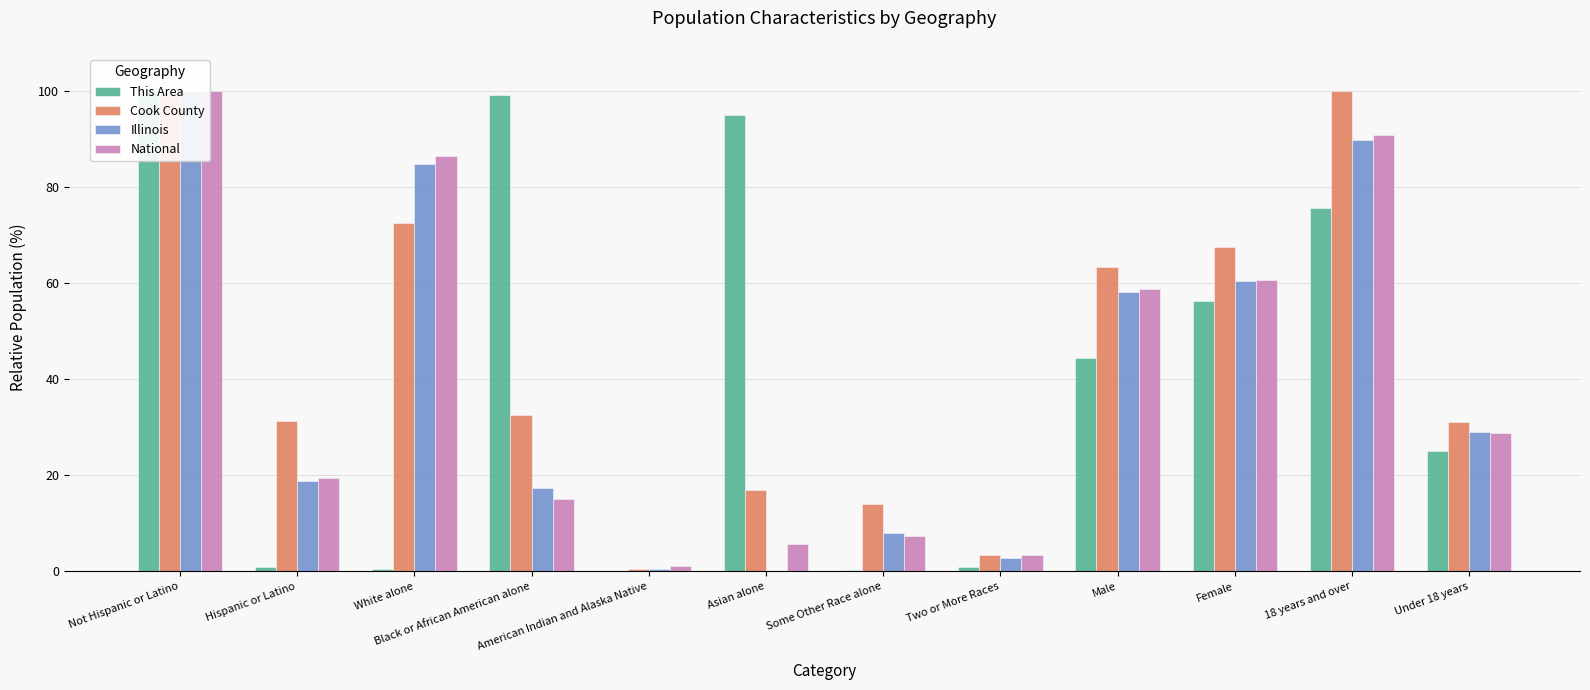

Rank the series at Two or More Races from highest to lowest value.

National, Cook County, Illinois, This Area